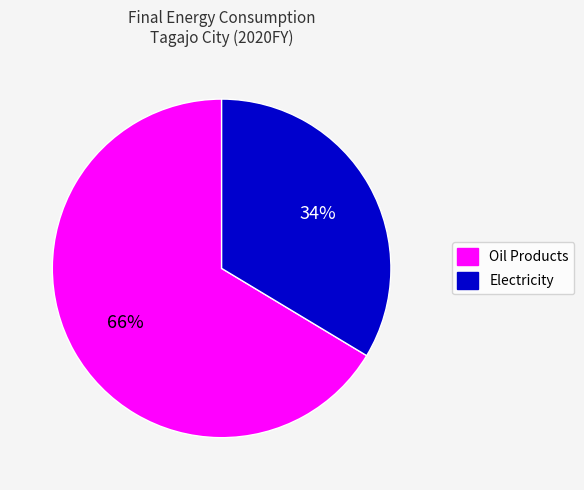

Count the number of slices in the pie.

2